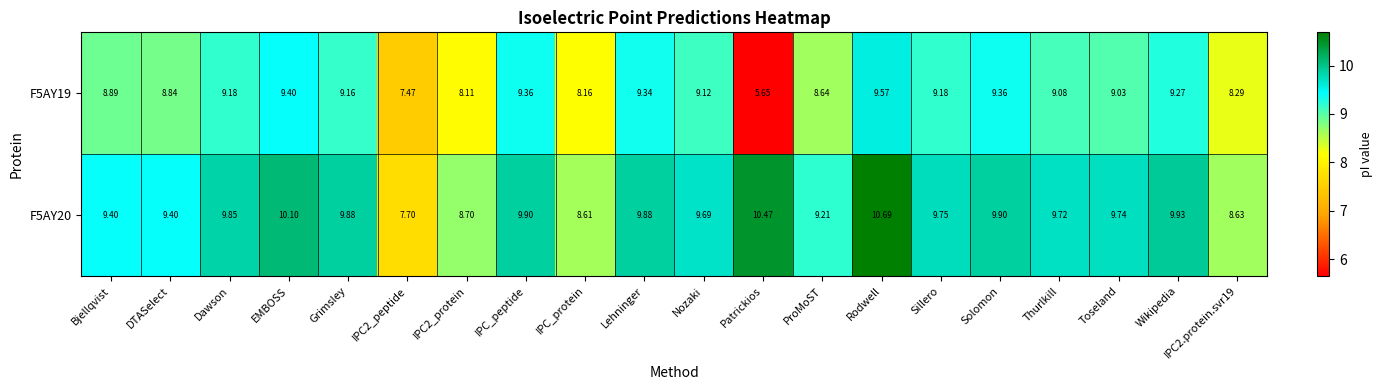

Which category has the highest value in the F5AY20 series?

Rodwell